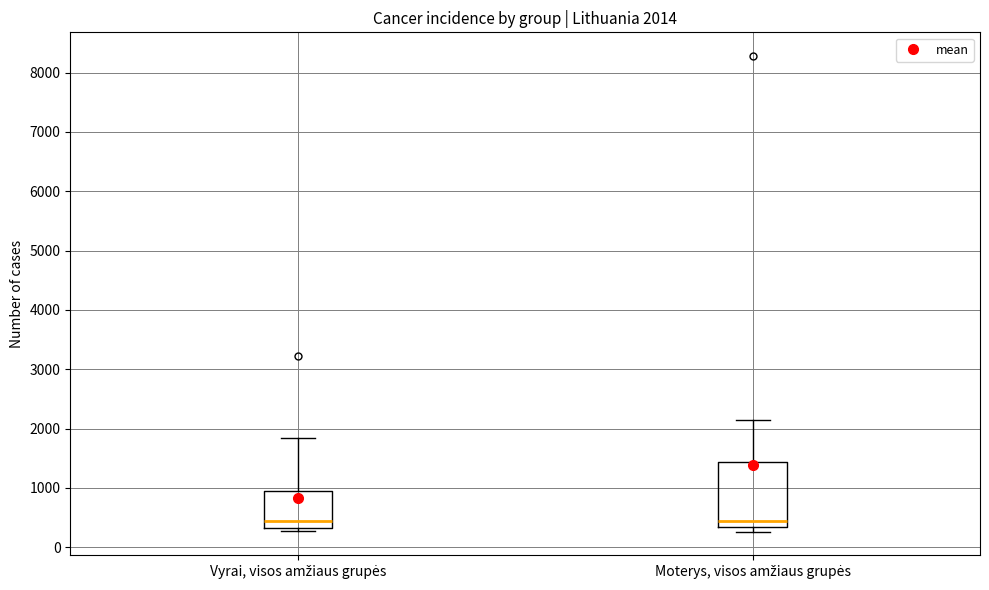

Comparing the boxes themselves (not the whiskers), which one is the tallest?

Moterys, visos amžiaus grupės